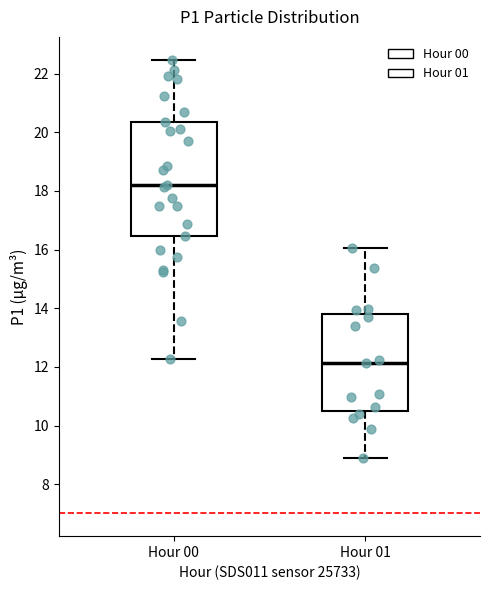

Reading left to right, read every box against the y-axis: the position of its median line, the range the box covers, and the ends of its whiskers. The values are not printed on the chart, so give them approximately, as read against the axis.

Hour 00: median 18.2, box 16.4 to 20.4, whiskers 12.2 to 22.4
Hour 01: median 12.2, box 10.6 to 13.8, whiskers 8.8 to 16.0